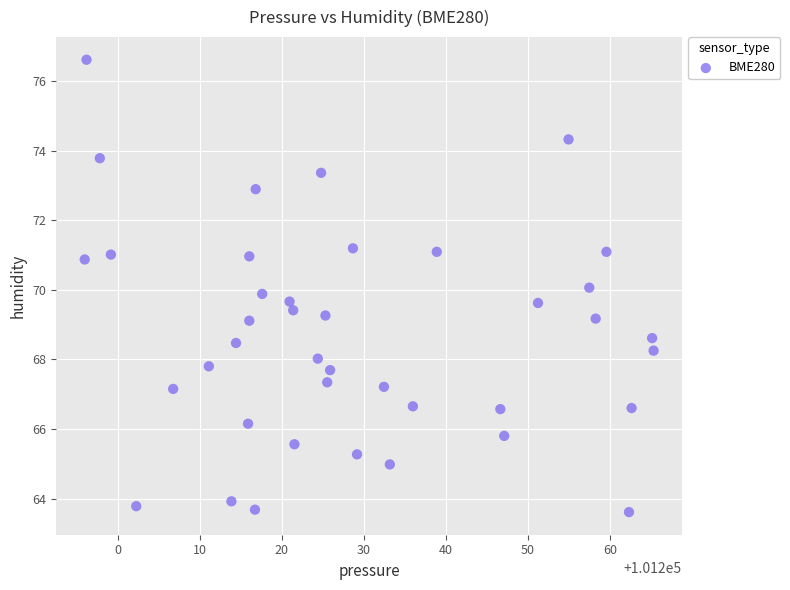

What is the range of X values (max minus min)?

69.3